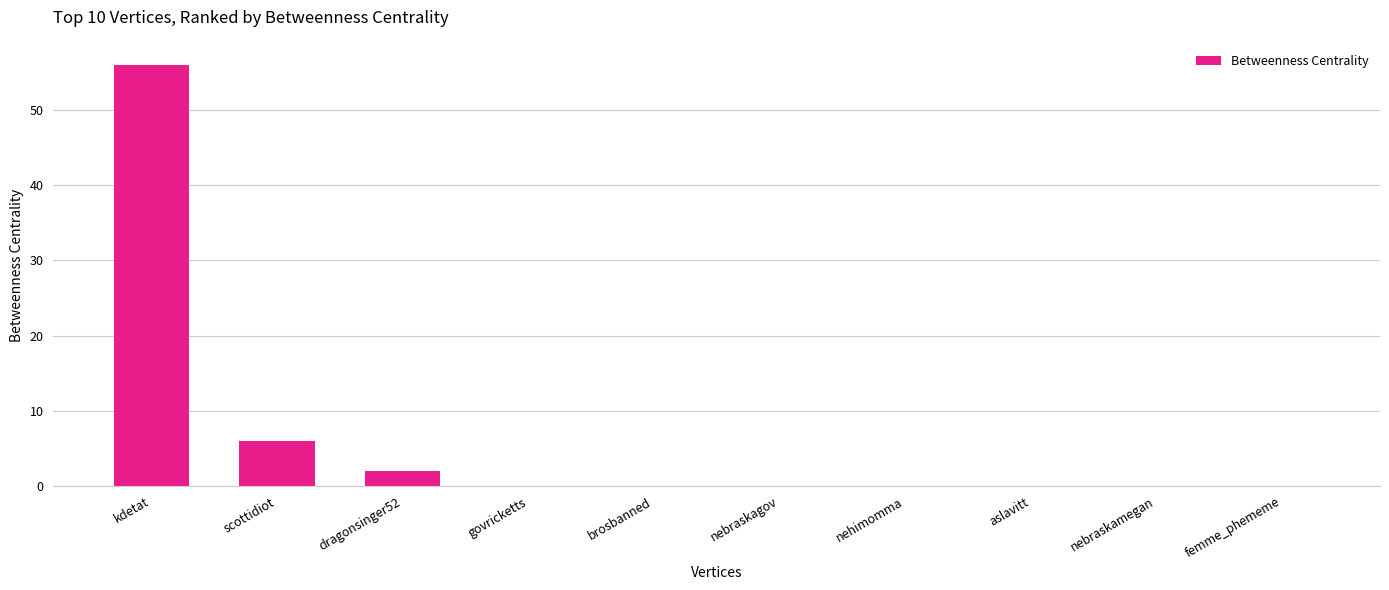

What is the average value?

6